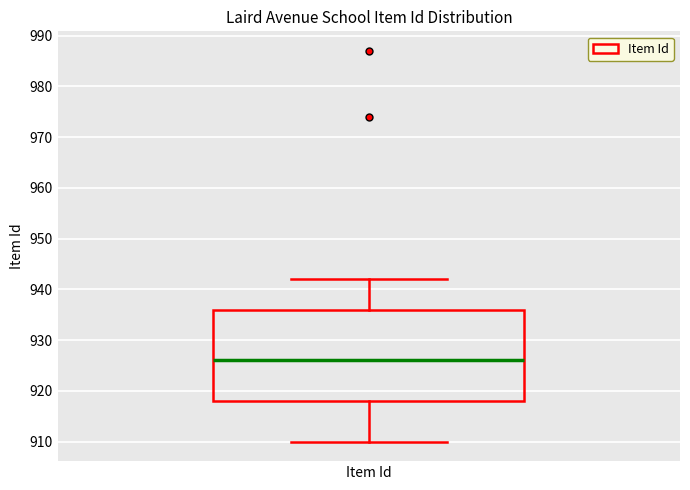

Transcribe this box plot: give where the median line is, the range the box spans, and where the two whiskers end, as read against the y-axis. The values are not printed on the chart, so give them approximately, as read against the axis.

median 926, box 918 to 936, whiskers 910 to 942